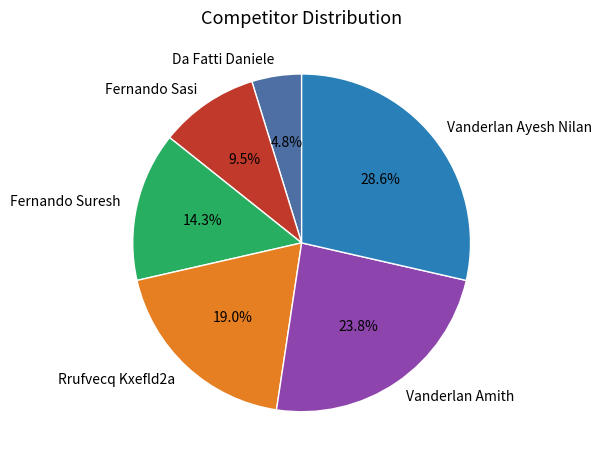

True or false: Fernando Sasi accounts for 1% of the total.

False